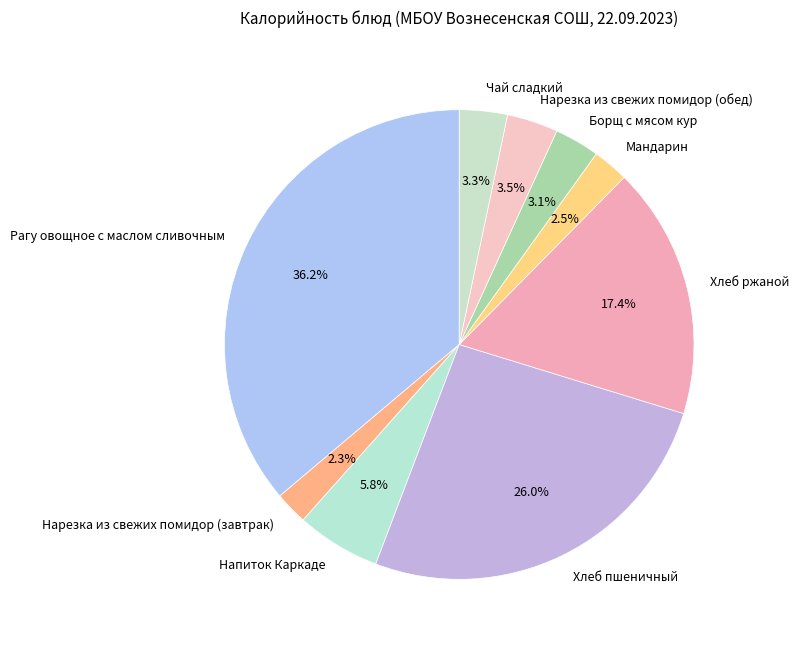

How many segments does this pie chart have?

9